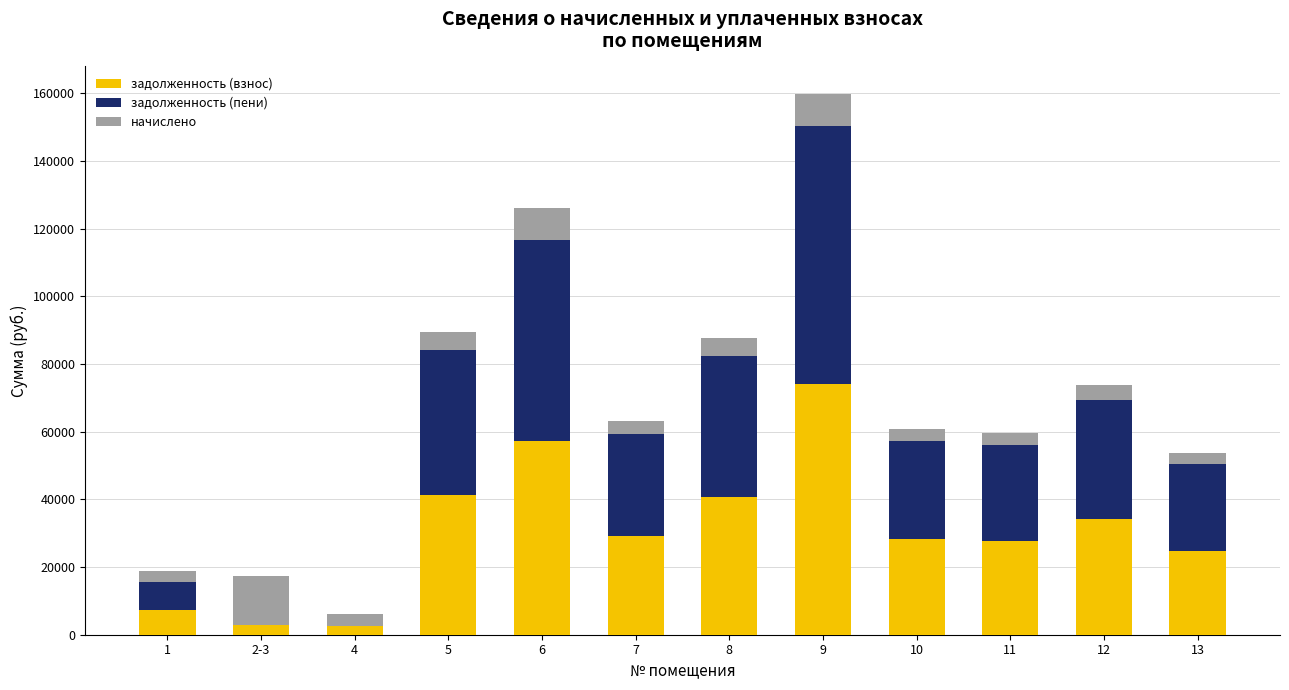

The value of задолженность (взнос) at 2-3 is 2816.3. True or false?

True